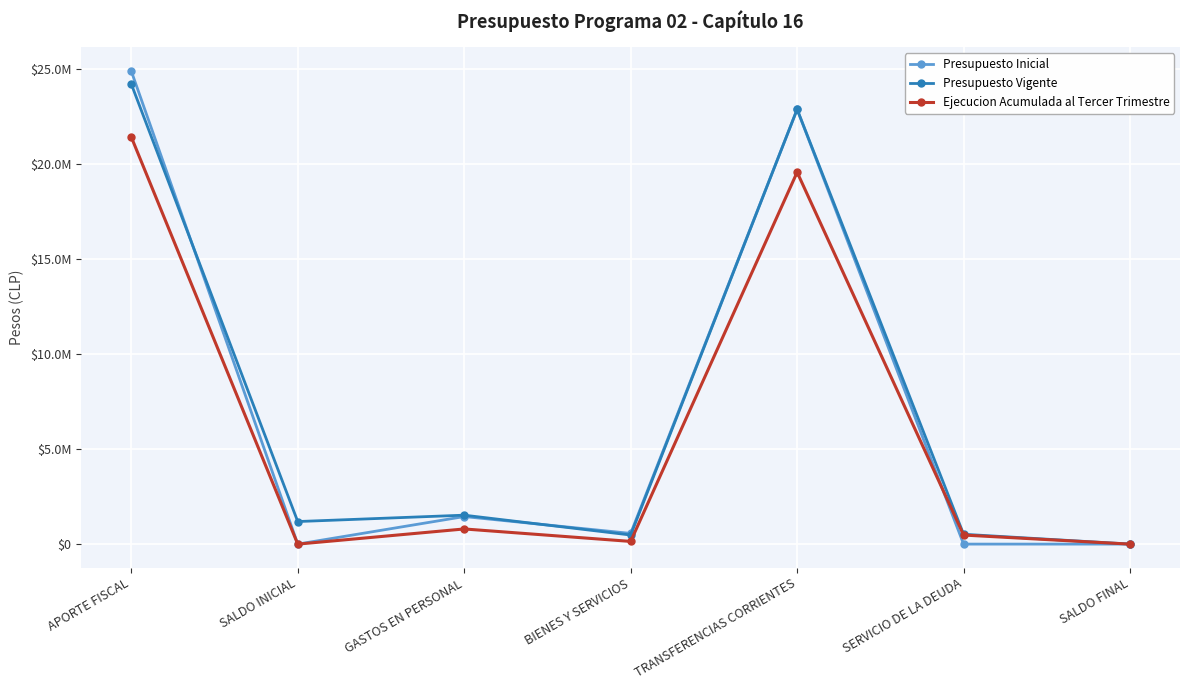

What is the label of the 1st point from the left?

APORTE FISCAL